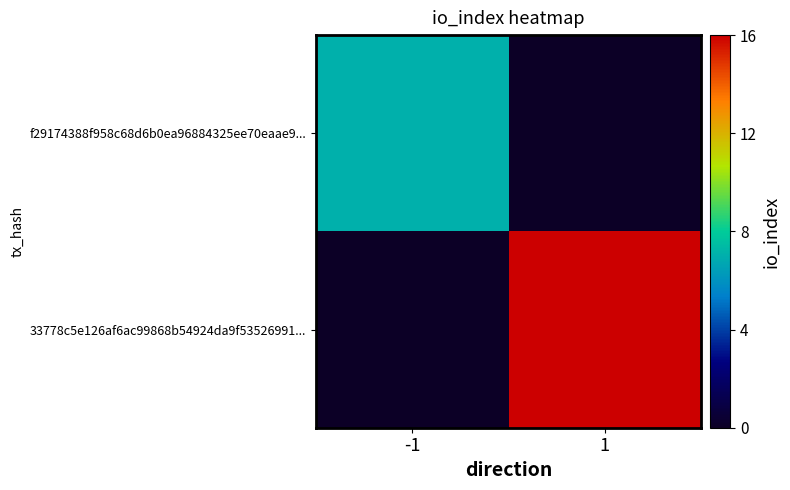

What is the difference between the highest and lowest values at 1?

16